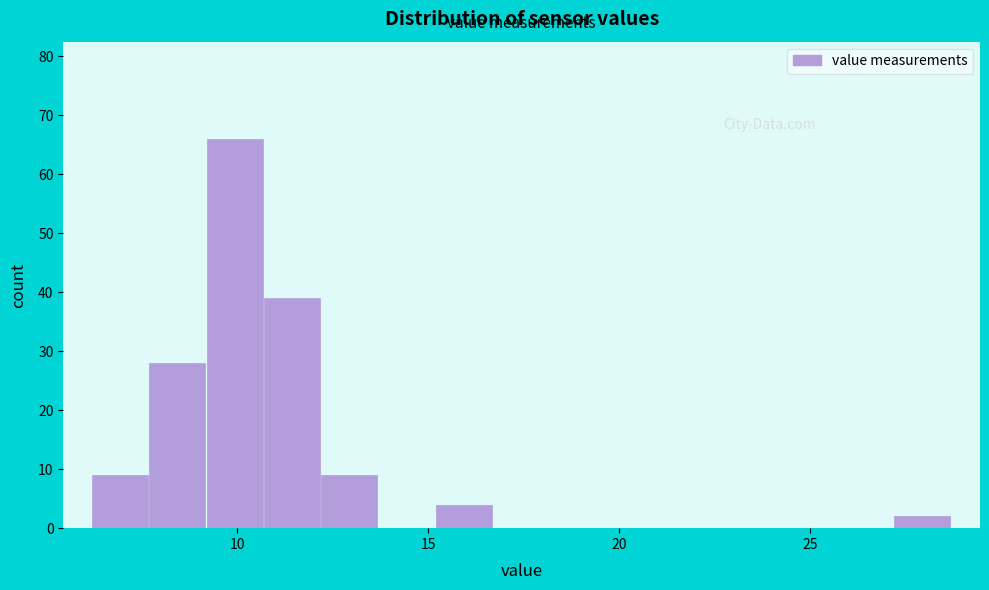

Read against the x-axis, roughly where is the centre of the tallest bar?

10.0